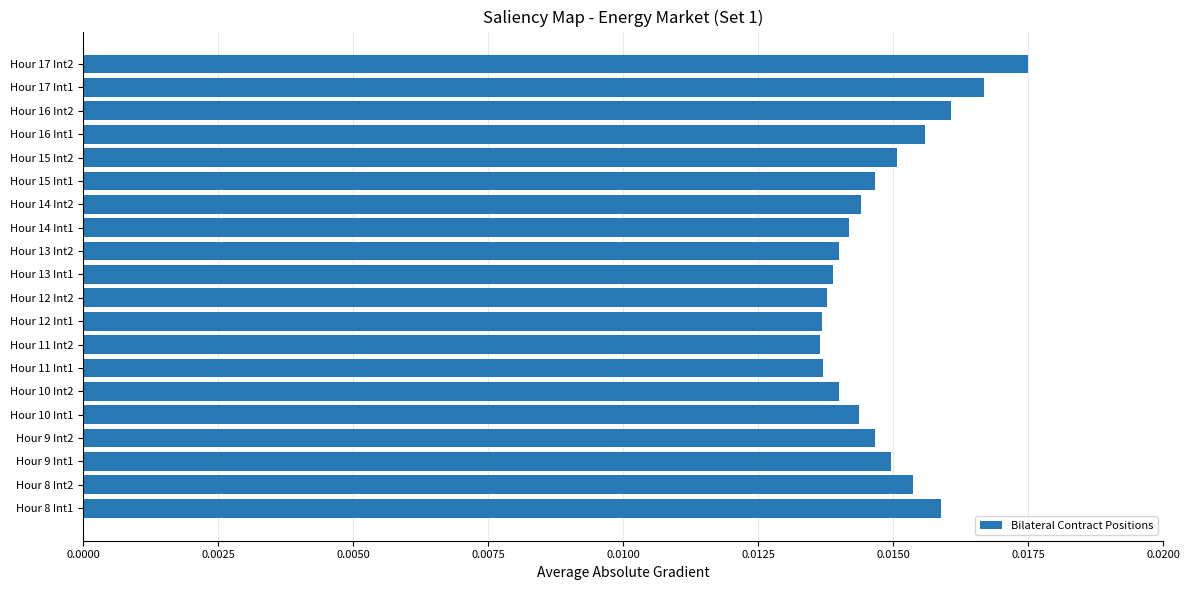

Count the values in the range 0 to 1.

20